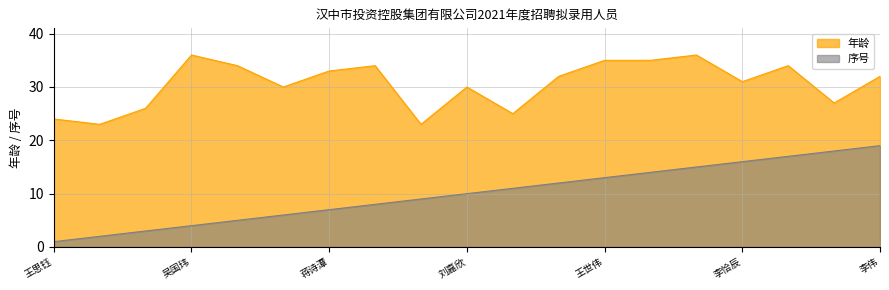

True or false: 年龄 has a value of 36 at 闫静.

True